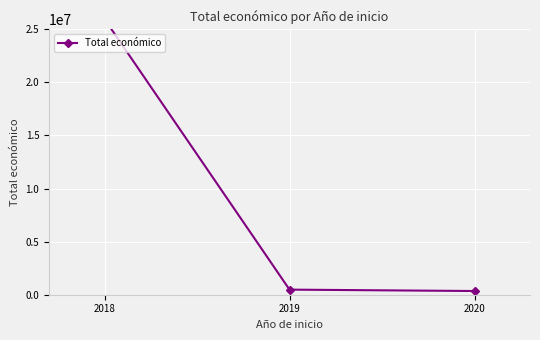

Reading right to left, transcribe all the data shown in this chart.

2020=348843	2019=480156	2018=25956897